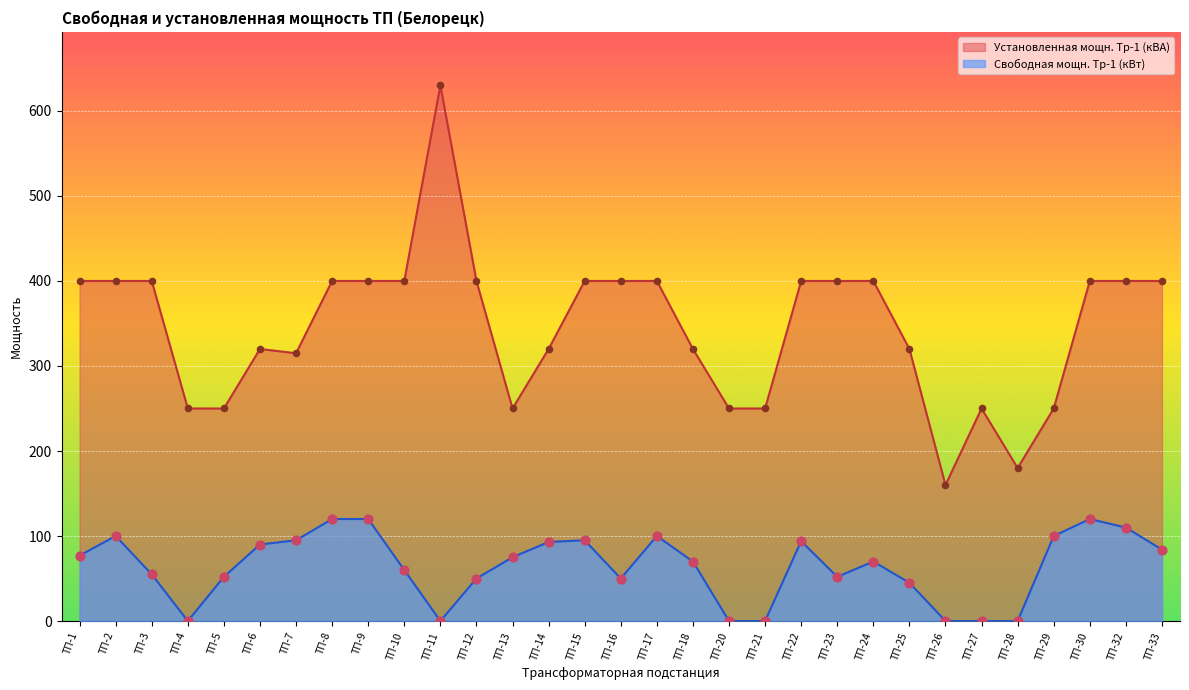

Which series has the largest total across all categories?

Установленная мощн. Тр-1 (кВА)